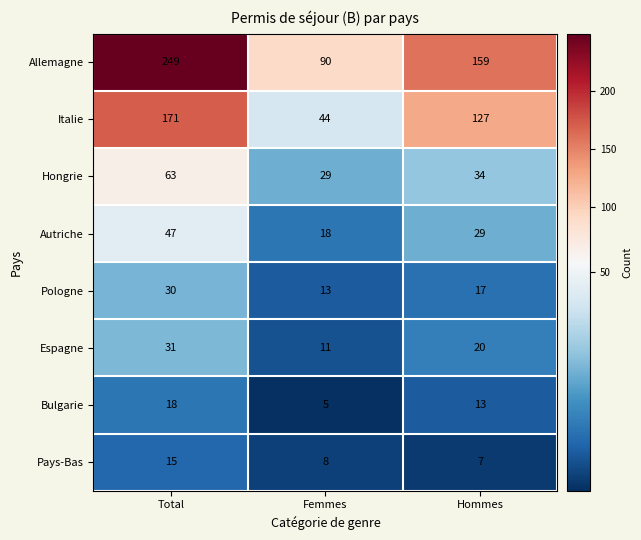

What is the total value across all series at Hommes?

406